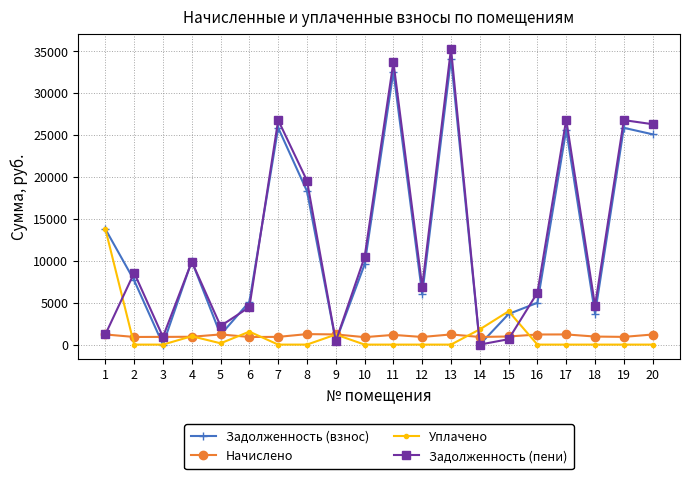

What is the approximate value of Задолженность (пени) at 15?

645.3